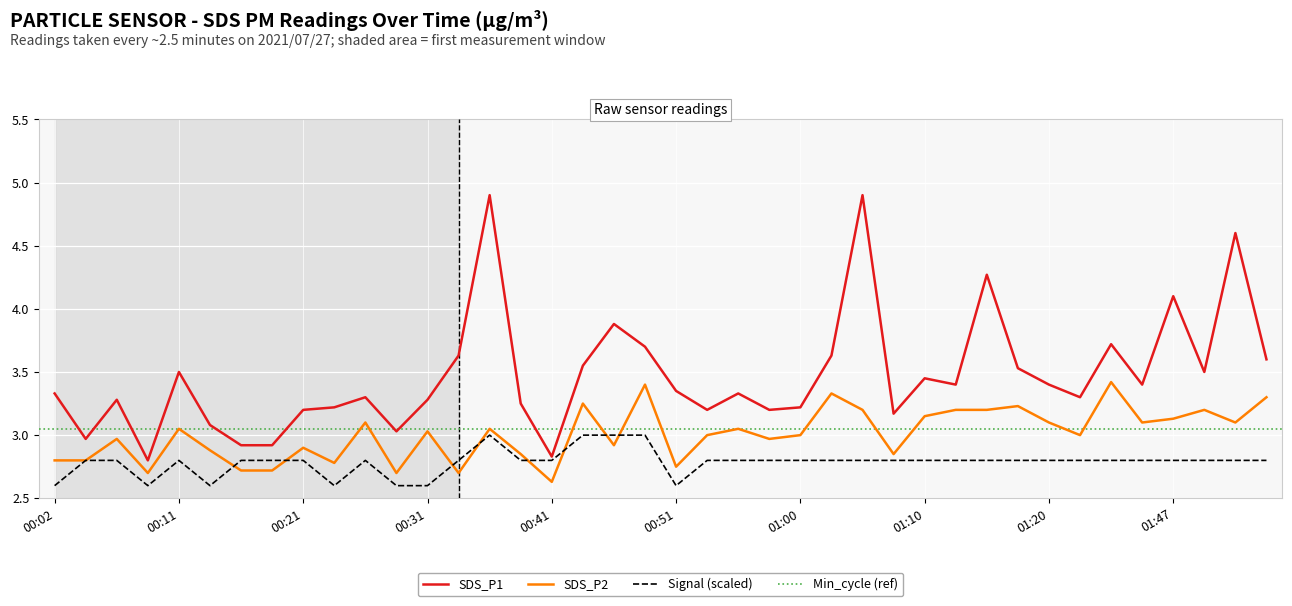

True or false: SDS_P1 and SDS_P2 cross at least once.

False